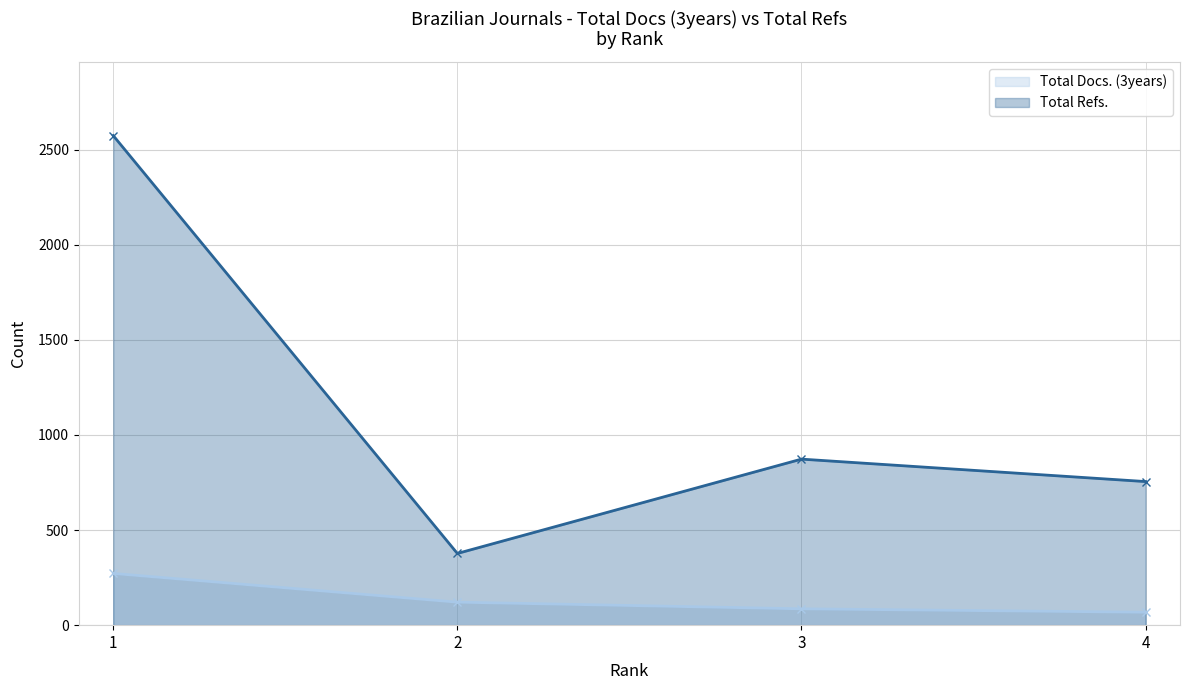

How many values in the Total Docs. (3years) series are below 121?

2